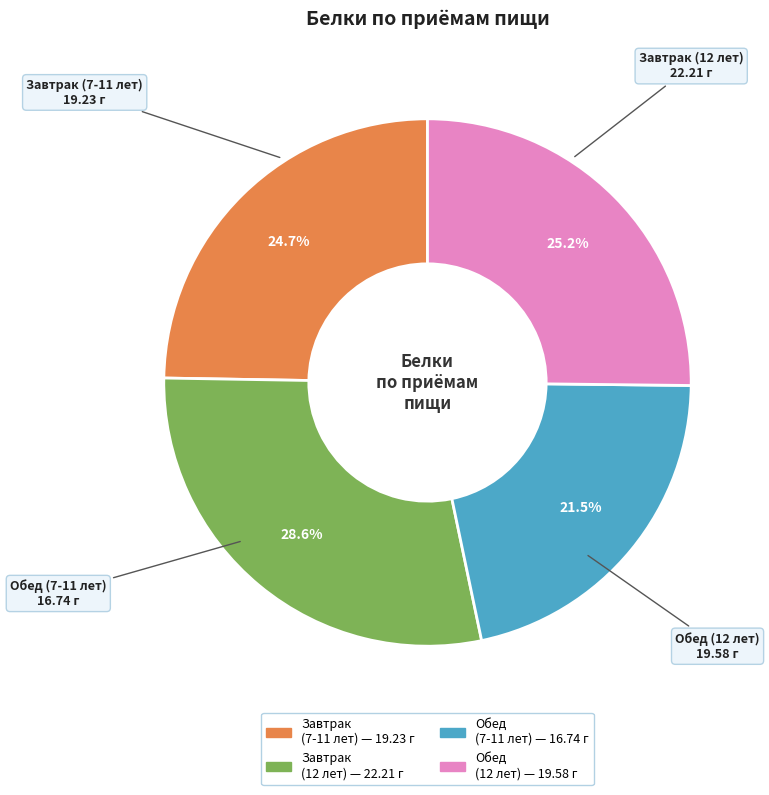

Is there a majority slice in this chart?

No